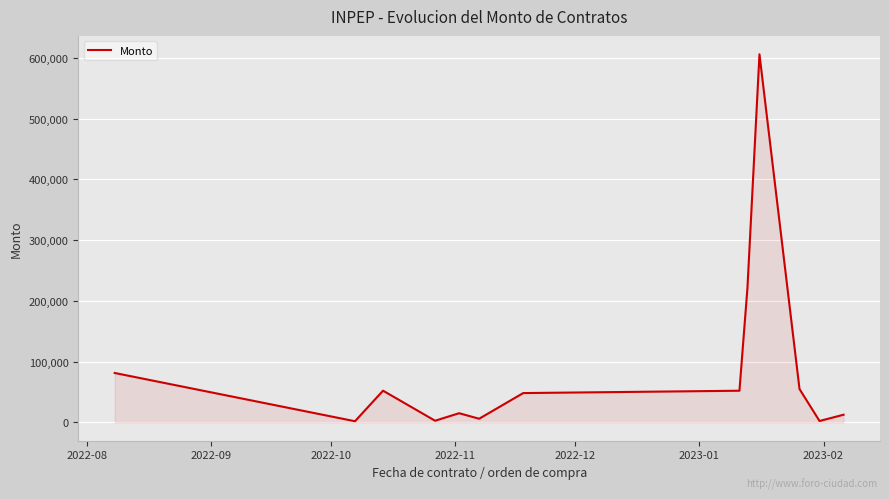

What is the difference between the maximum and minimum values?

604390.0